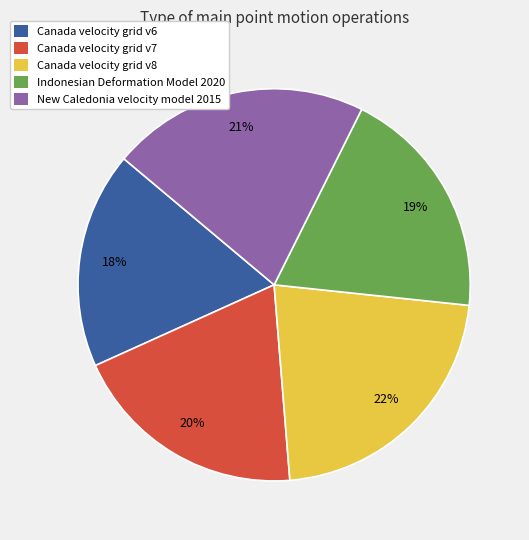

The Canada velocity grid v8 slice represents 28% of the pie. True or false?

False